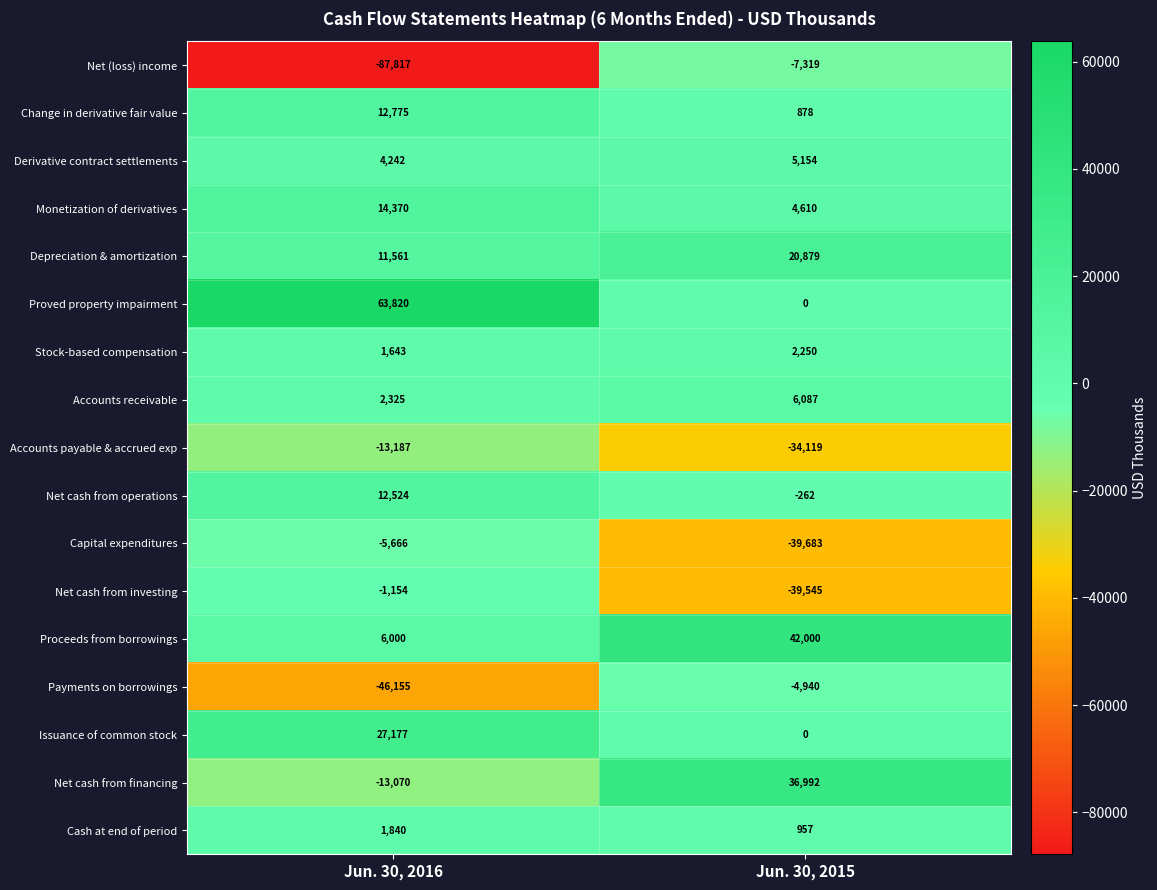

What is the difference between the Proved property impairment values at Jun. 30, 2015 and Jun. 30, 2016?

63820